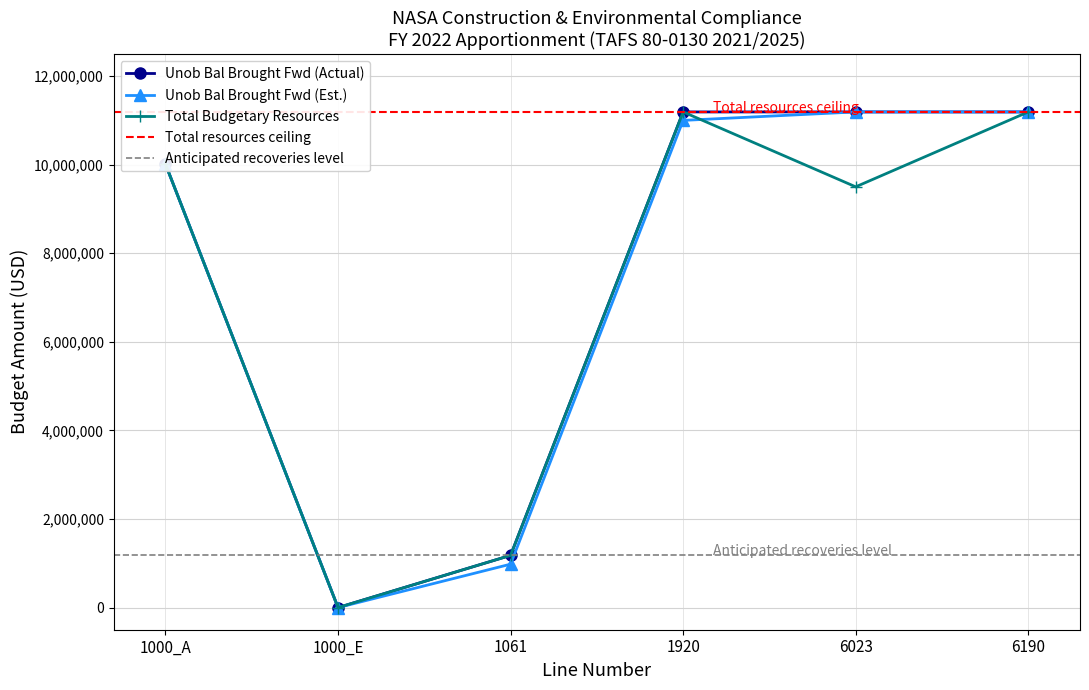

What is the spread (max minus min) of values at 1061?

198750